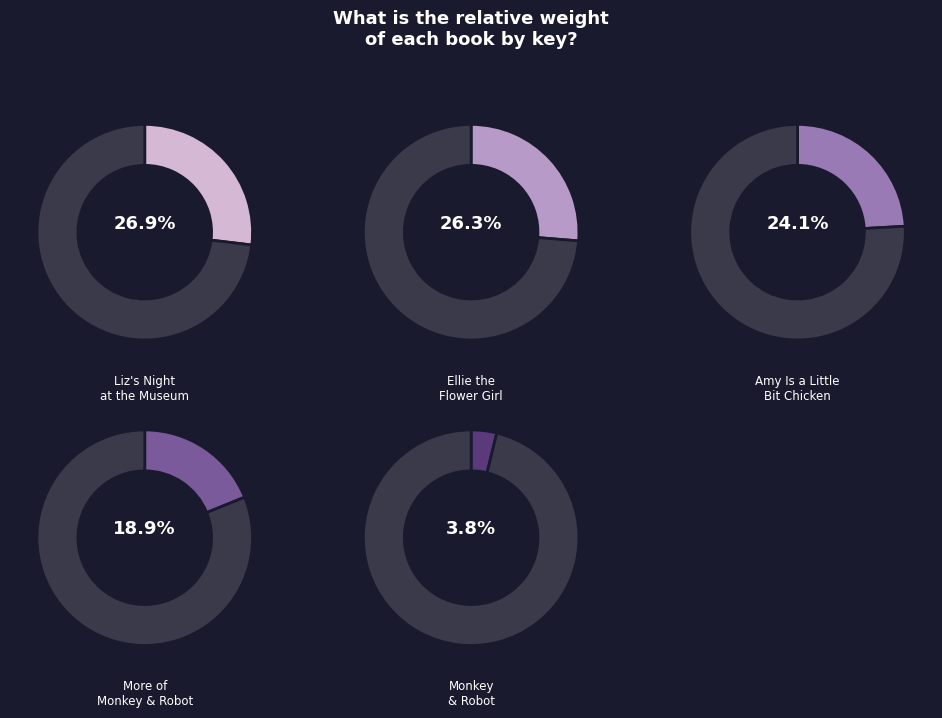

What portion of the pie excludes Ellie the Flower Girl?

73.7%